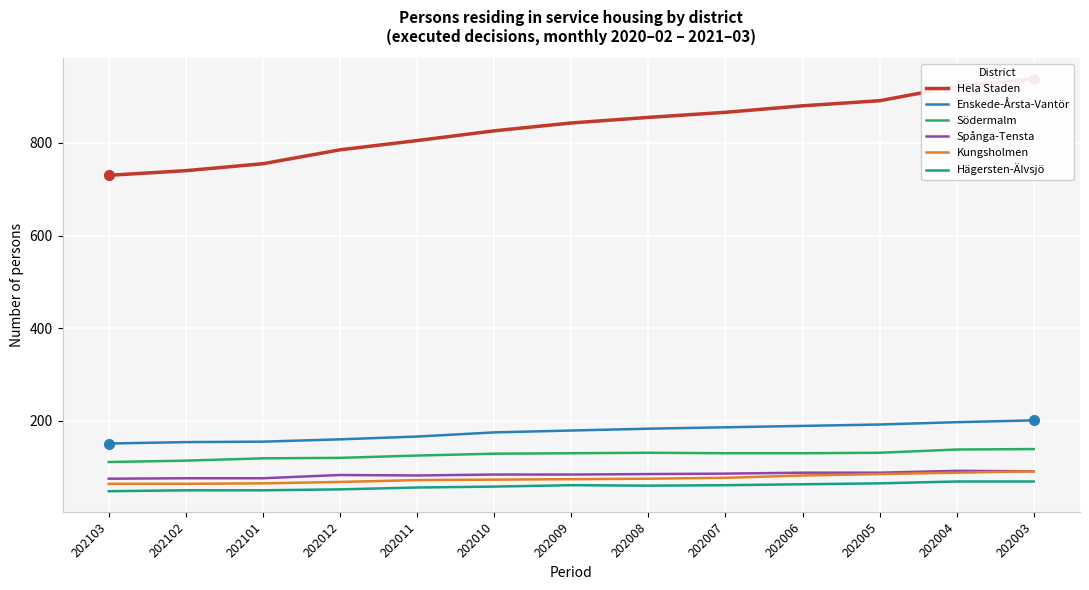

True or false: Hägersten-Älvsjö and Enskede-Årsta-Vantör intersect in this chart.

False